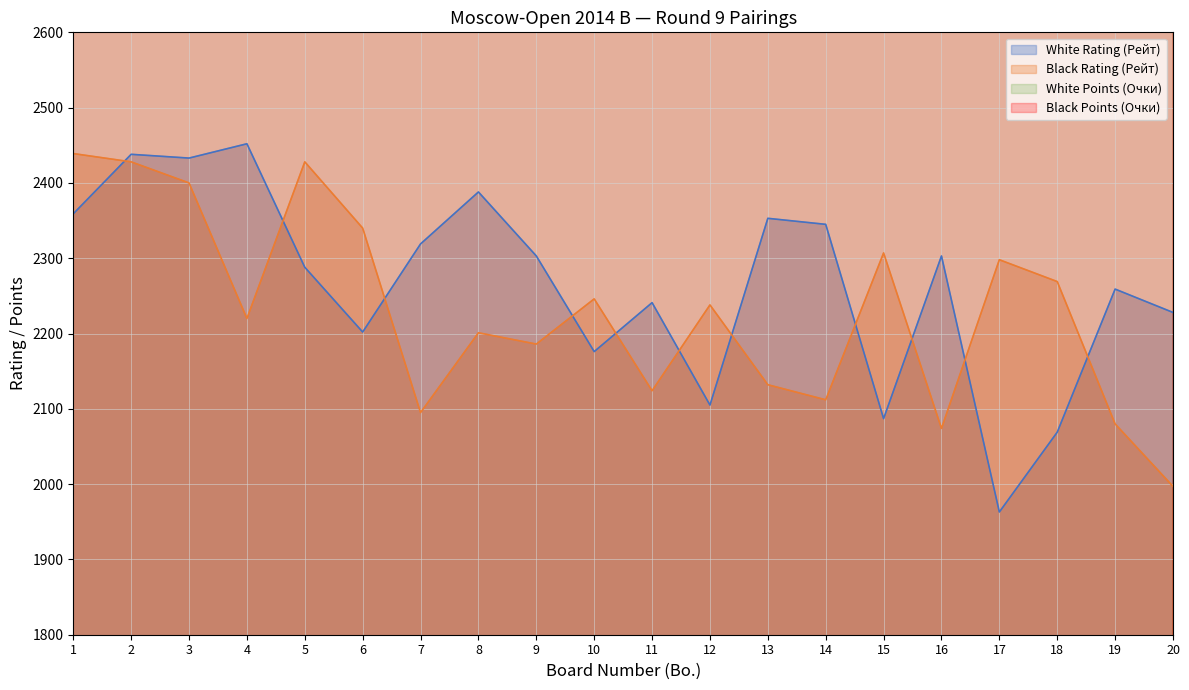

Reading left to right, what are all the values shown in this chart?

White Rating (Рейт): 2359	2438	2433	2452	2288	2202	2319	2388	2303	2176	2241	2105	2353	2345	2087	2303	1963	2069	2259	2228
Black Rating (Рейт): 2439	2428	2400	2220	2428	2340	2095	2201	2186	2246	2124	2238	2132	2112	2307	2074	2298	2269	2080	1997
White Points (Очки): 4400	4400	4400	4200	4200	4200	4000	4000	4000	4000	4000	4000	3800	3800	3800	3800	3800	3800	3800	3800
Black Points (Очки): 4400	4400	4400	4200	4200	4200	4200	4000	4000	4000	4000	4000	3800	3800	3800	3800	3800	3800	3800	3800